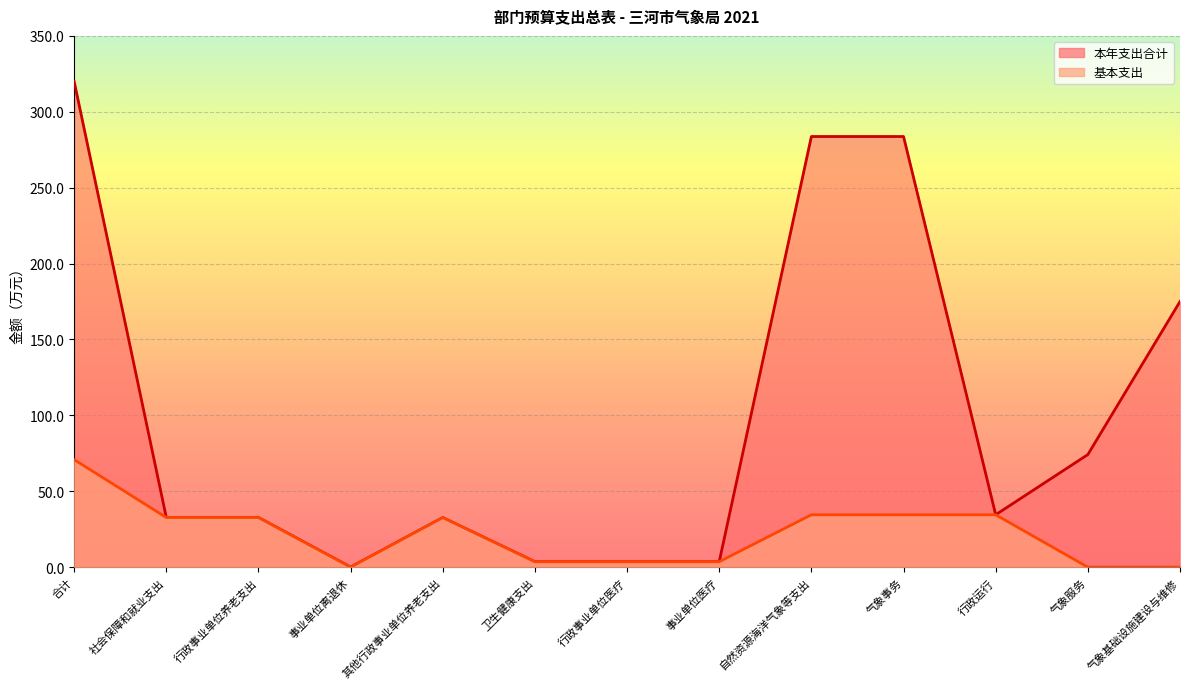

Where is the first local maximum for 本年支出合计?

其他行政事业单位养老支出